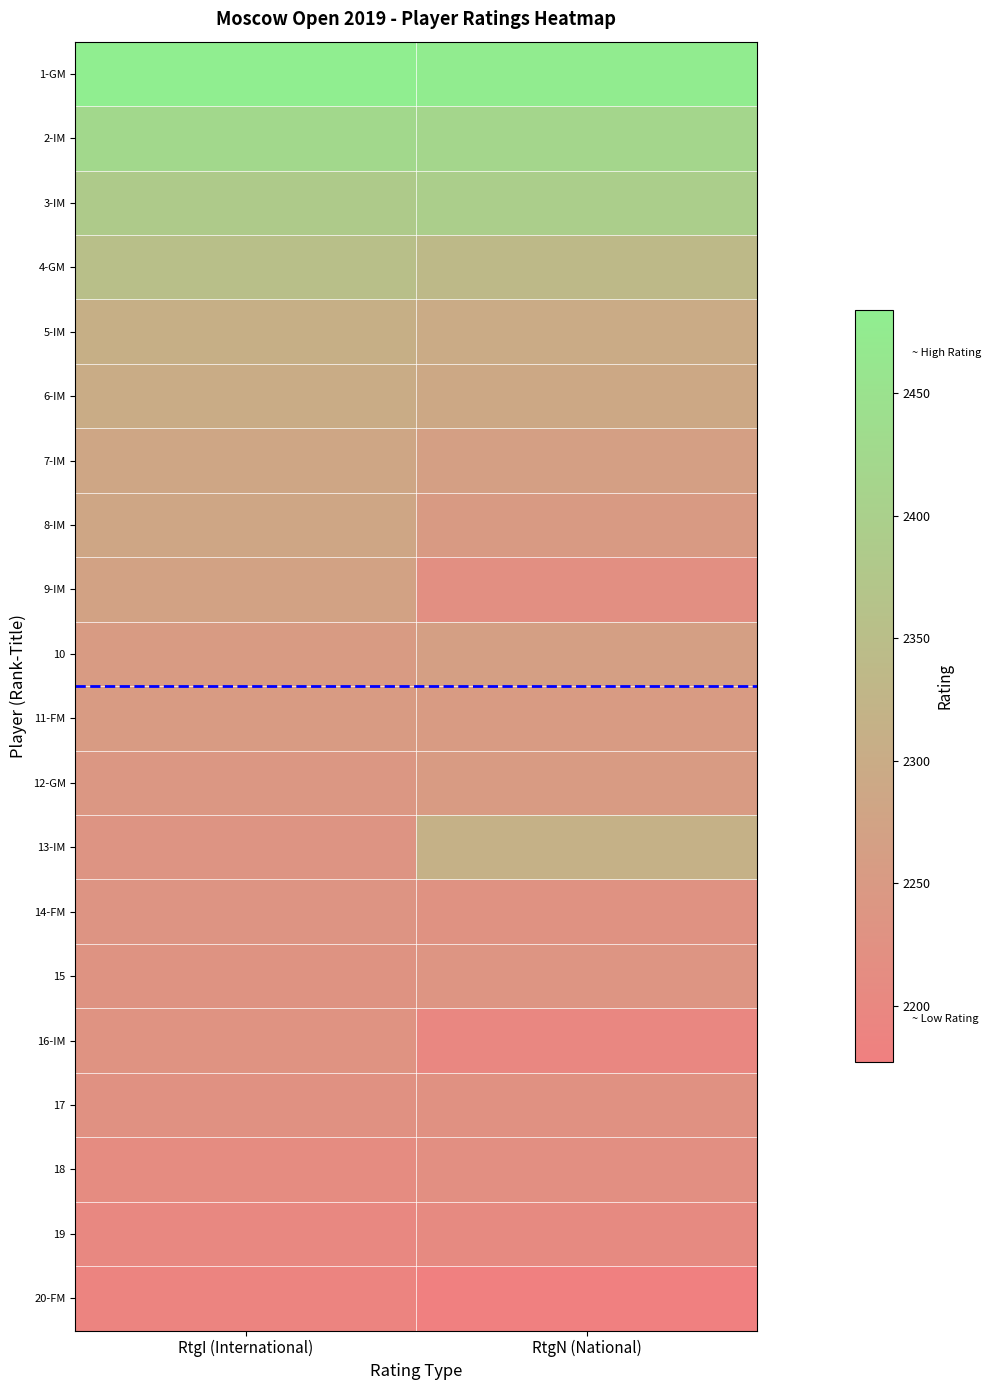

Which has a higher value, RtgI (International) or RtgN (National)?

RtgI (International)